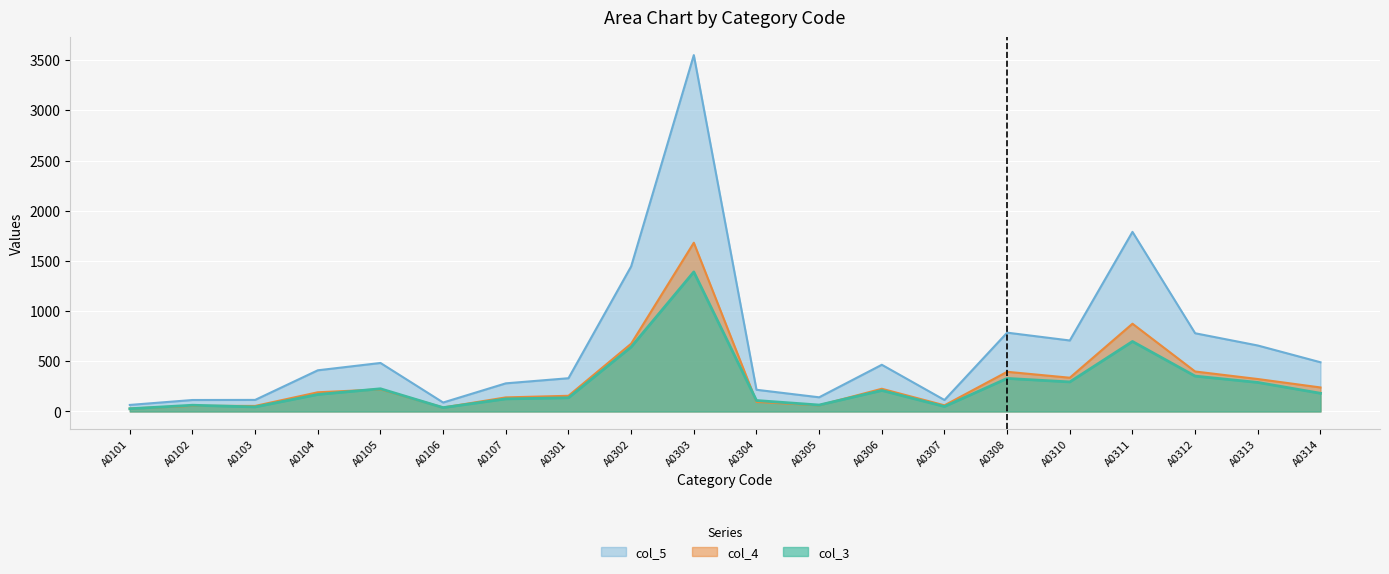

How many categories are shown in the chart?

20